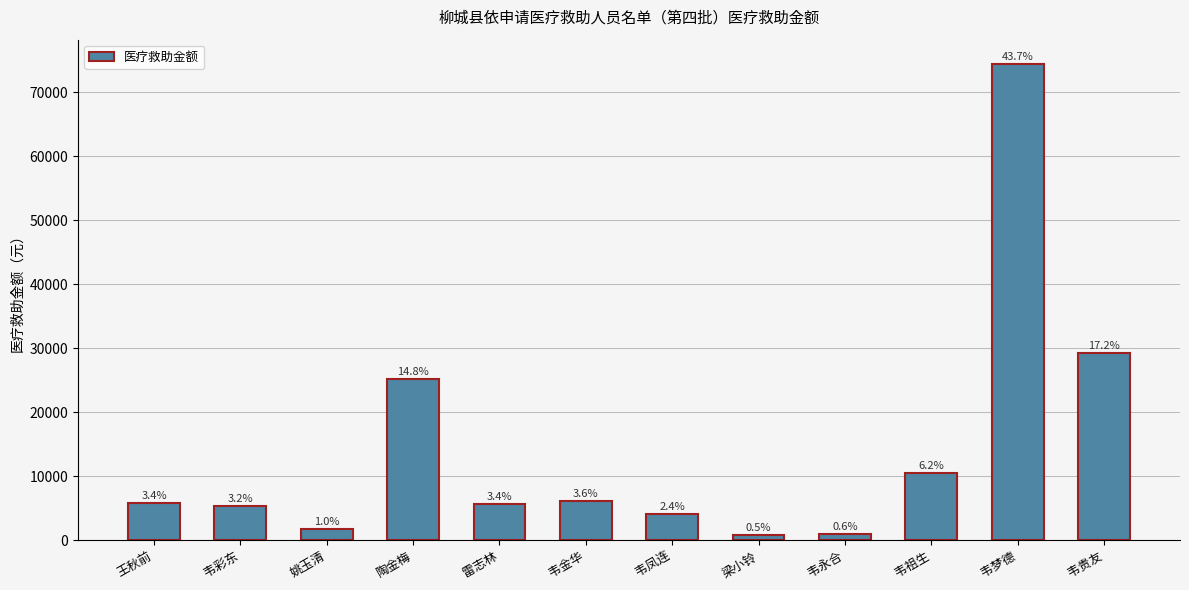

What is the value of the 1st bar from the left?

5775.1